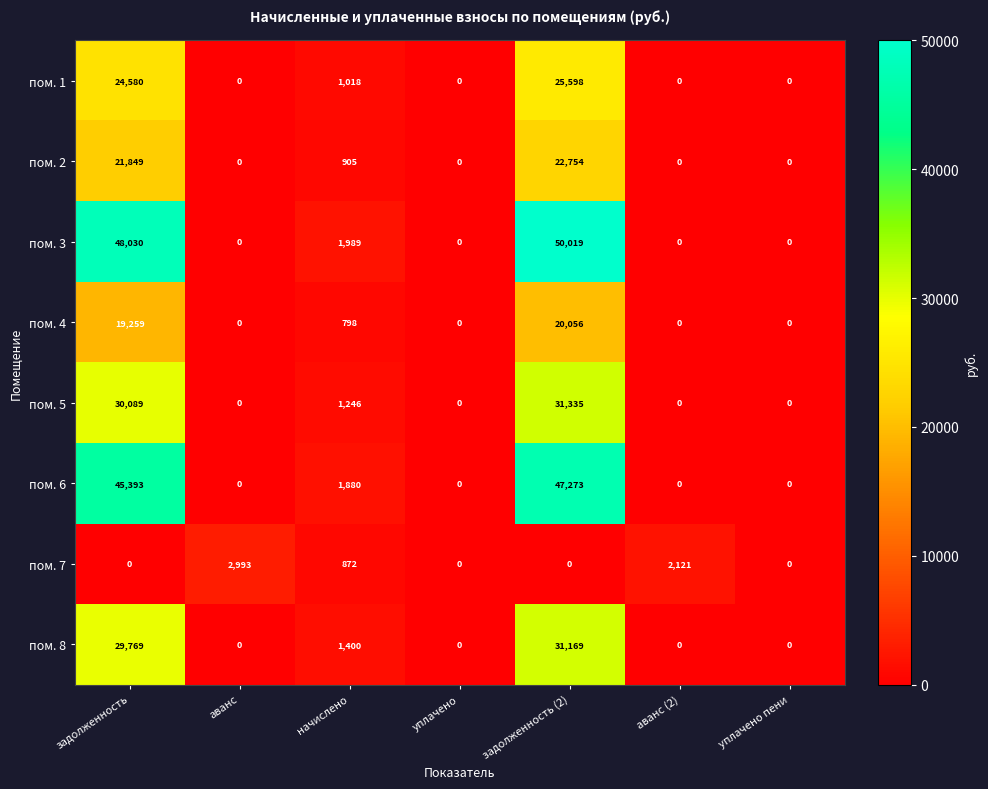

Which label corresponds to the largest value in the chart?

задолженность (2)